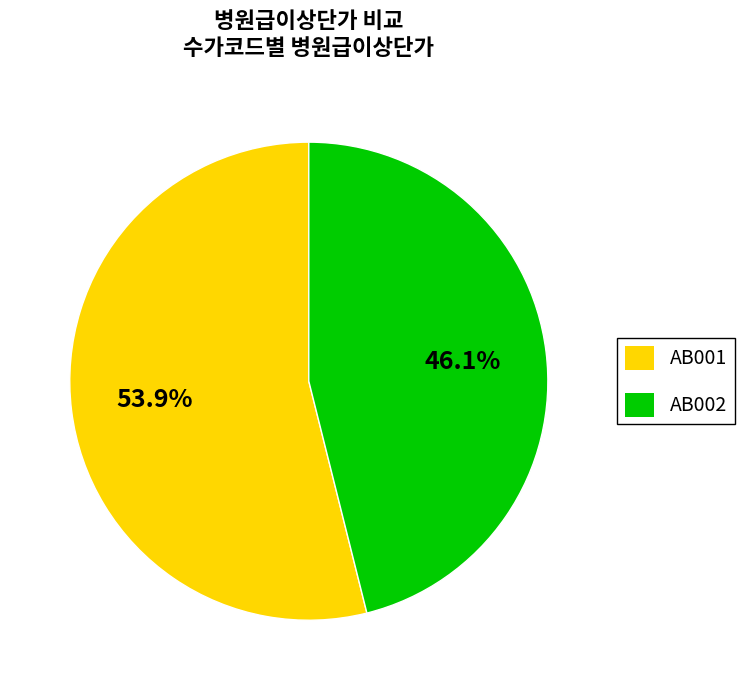

Which has a higher value, AB002 or AB001?

AB001